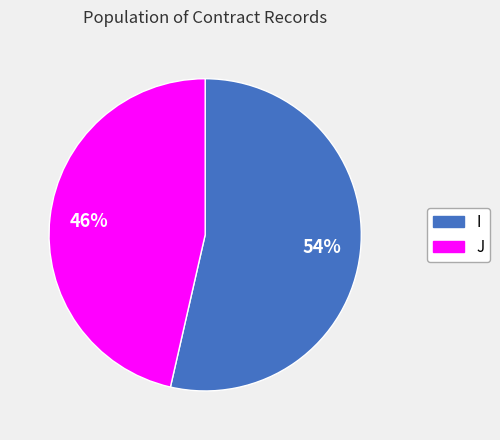

Is the sum of J and I greater than half?

Yes